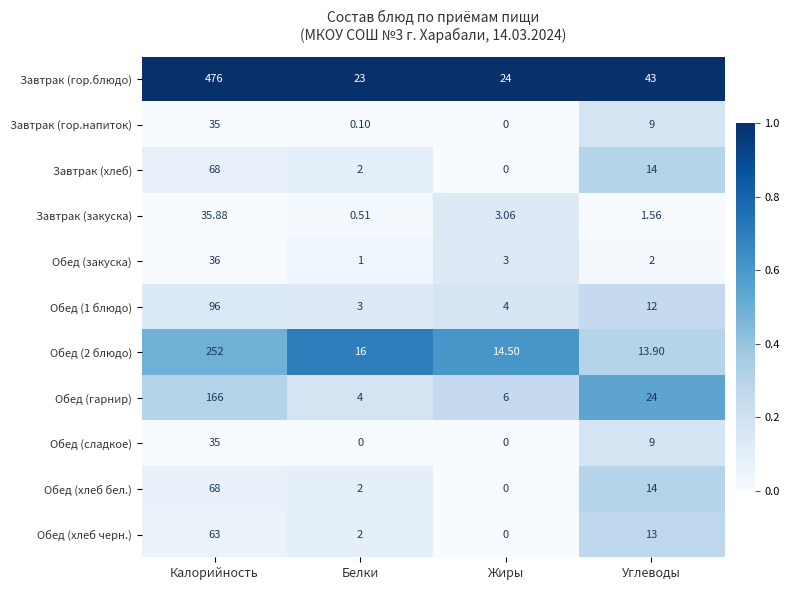

Which series has the widest spread of values?

Завтрак (гор.блюдо)